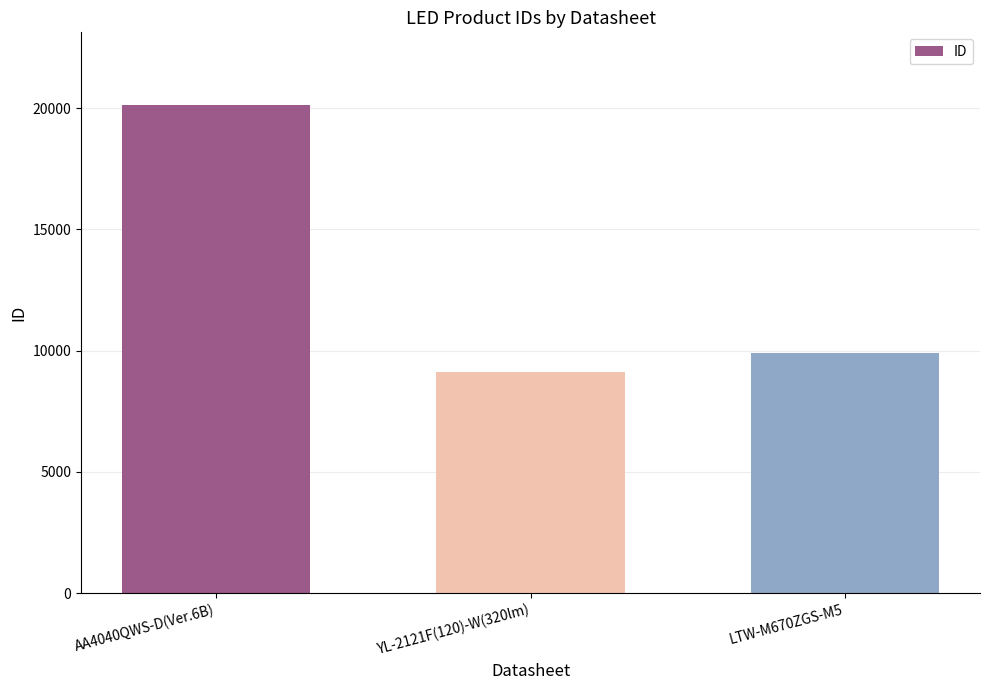

At which label is the value closest to 14602?

LTW-M670ZGS-M5